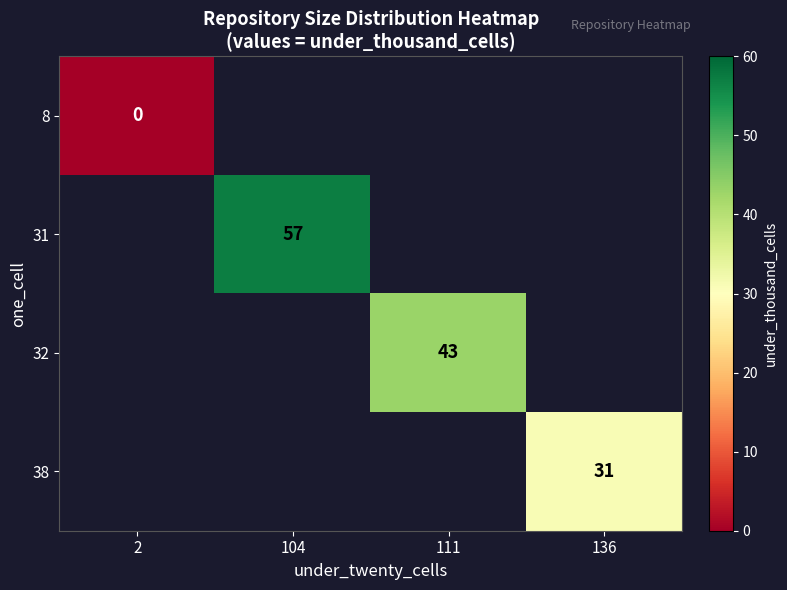

Which label corresponds to the smallest value in the chart?

2